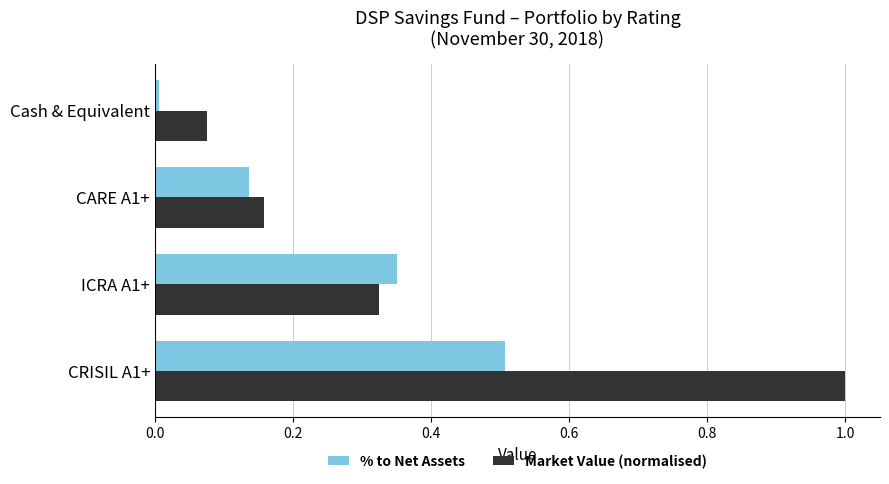

At which category is the sum across all series the highest?

CRISIL A1+